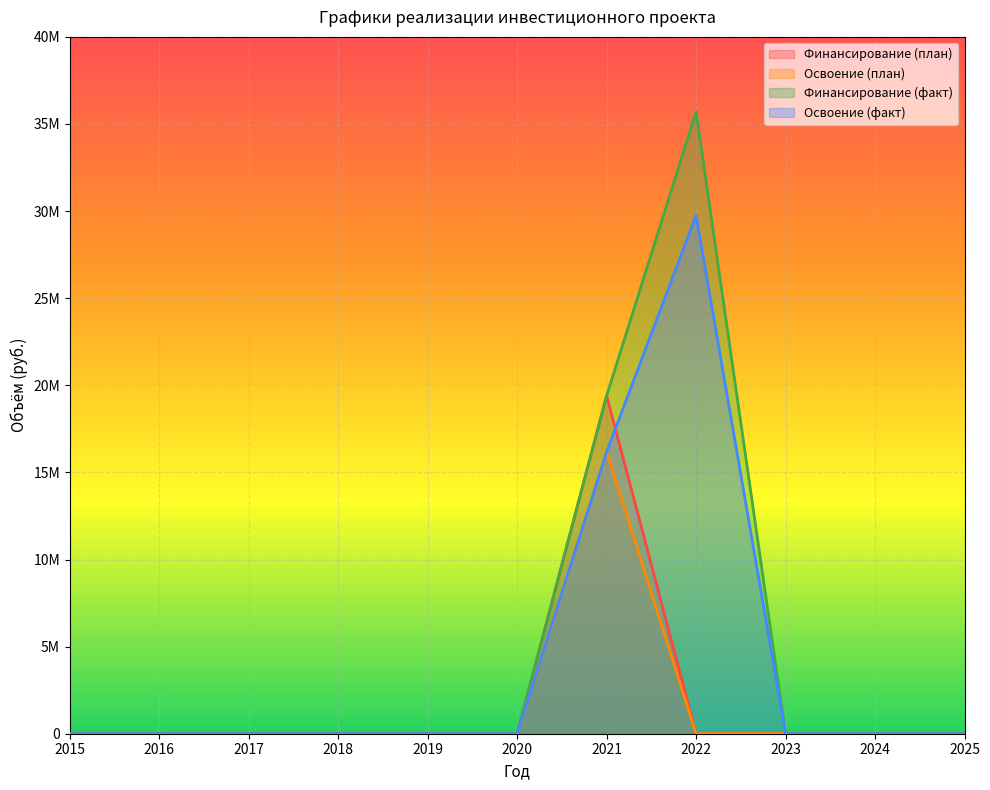

What is the average value of the Освоение (факт) series?

4174392